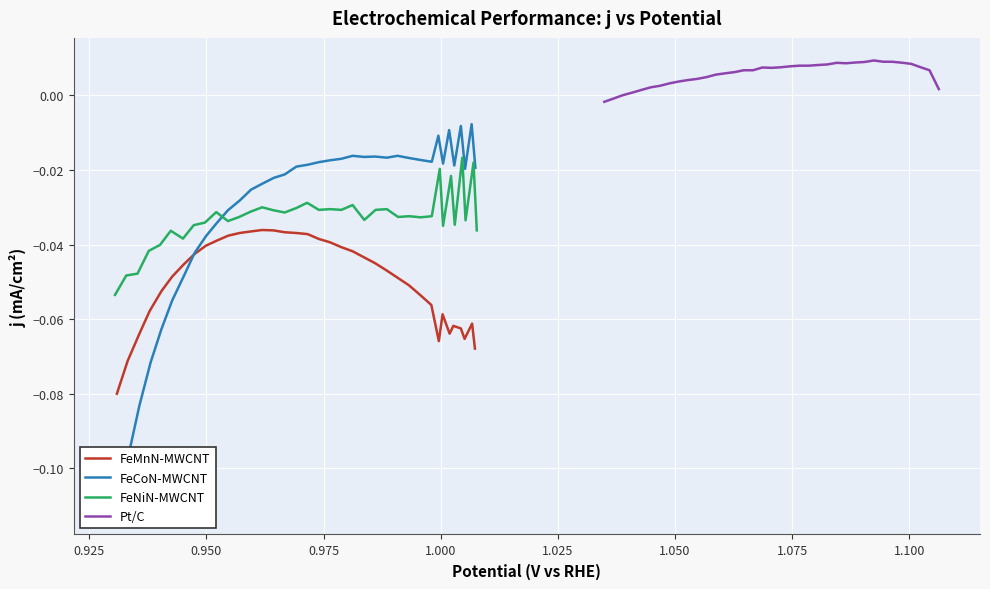

At 1.075, list the series in order from largest to smallest.

Pt/C, FeNiN-MWCNT, FeCoN-MWCNT, FeMnN-MWCNT